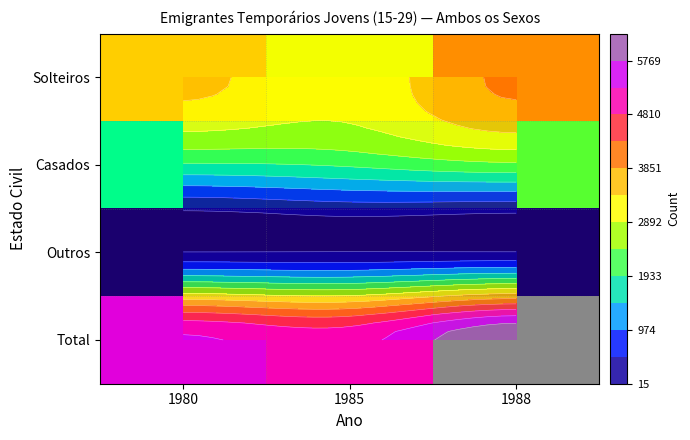

True or false: Outros has a value of 27 at 1988.

False